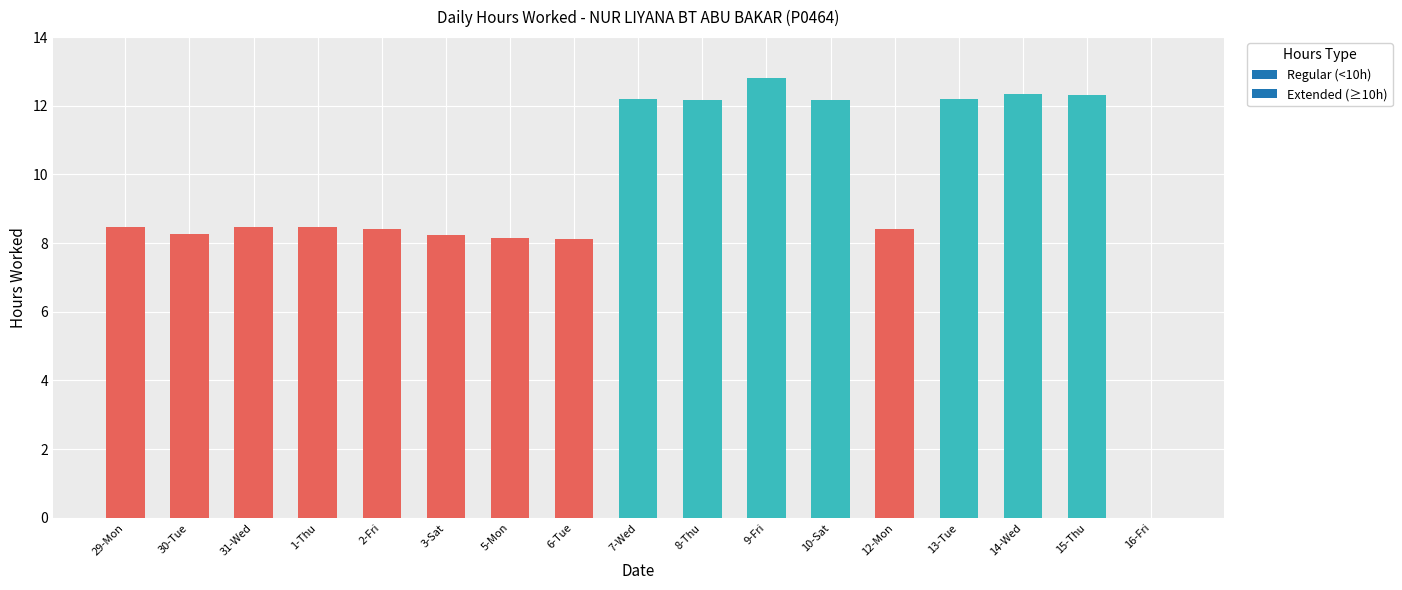

What is the sum of the values at 13-Tue and 12-Mon?

20.6